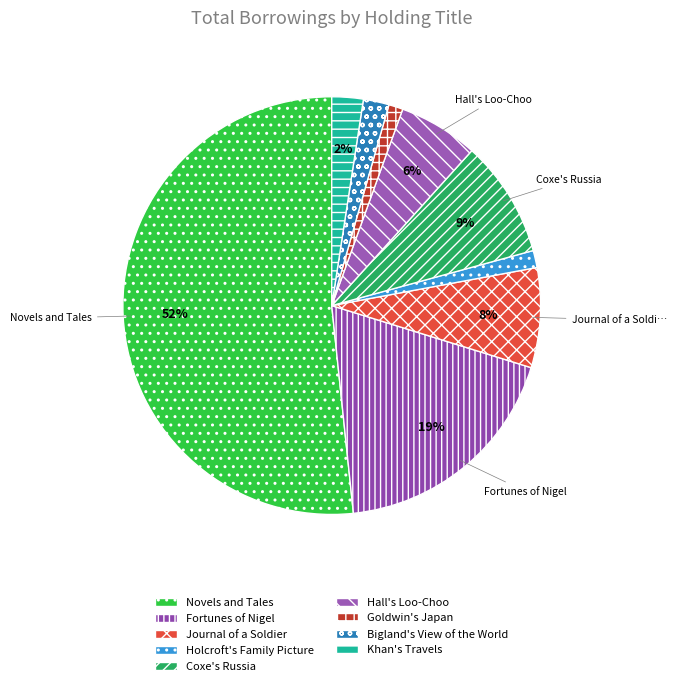

To the nearest percent, what percentage of the pie is Coxe's Russia?

9%